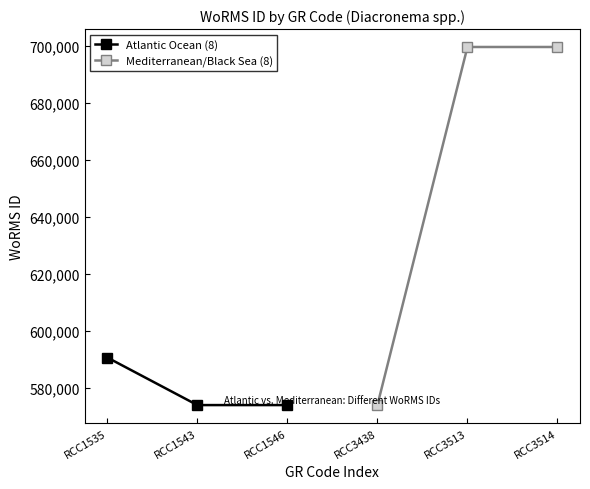

The Atlantic Ocean (8) series shows 573853 at RCC1543. True or false?

True